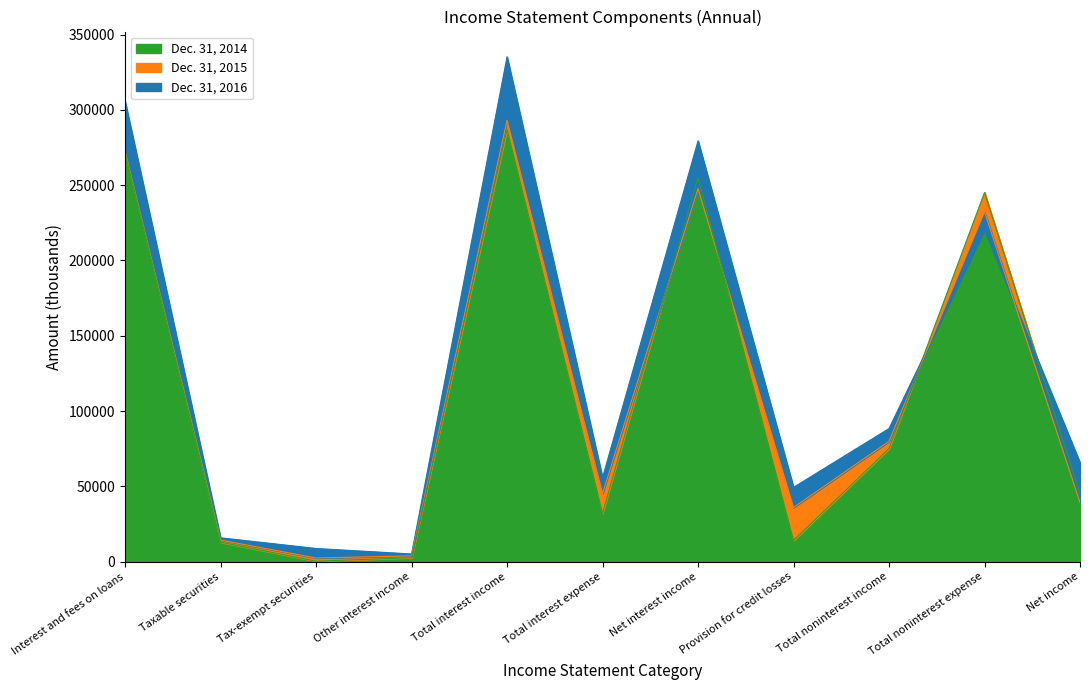

List the labels in order of Dec. 31, 2016 value, smallest first.

Other interest income, Tax-exempt securities, Taxable securities, Provision for credit losses, Total interest expense, Net income, Total noninterest income, Total noninterest expense, Net interest income, Interest and fees on loans, Total interest income